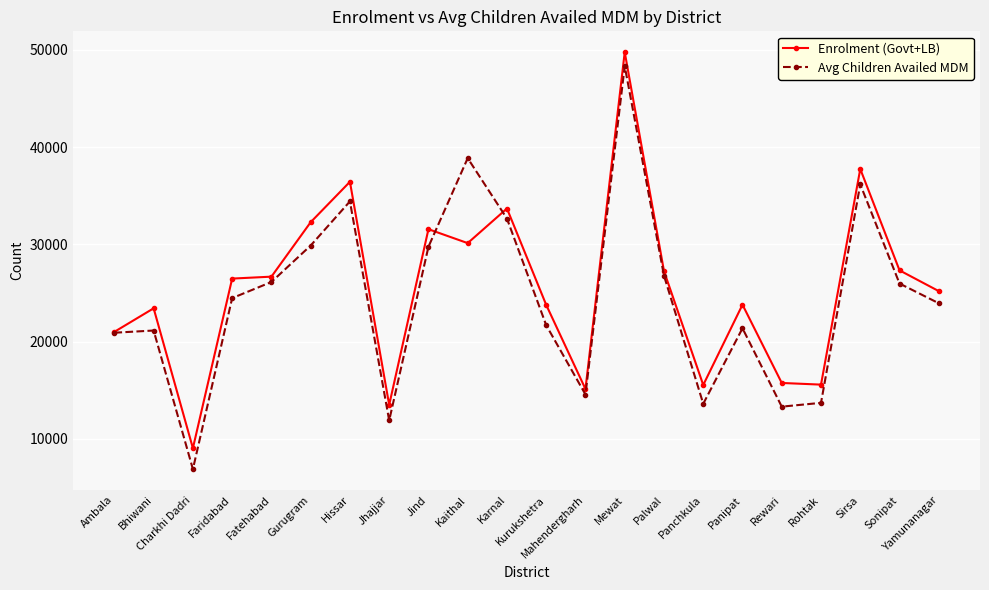

Rank the series at Kaithal from highest to lowest value.

Avg Children Availed MDM, Enrolment (Govt+LB)